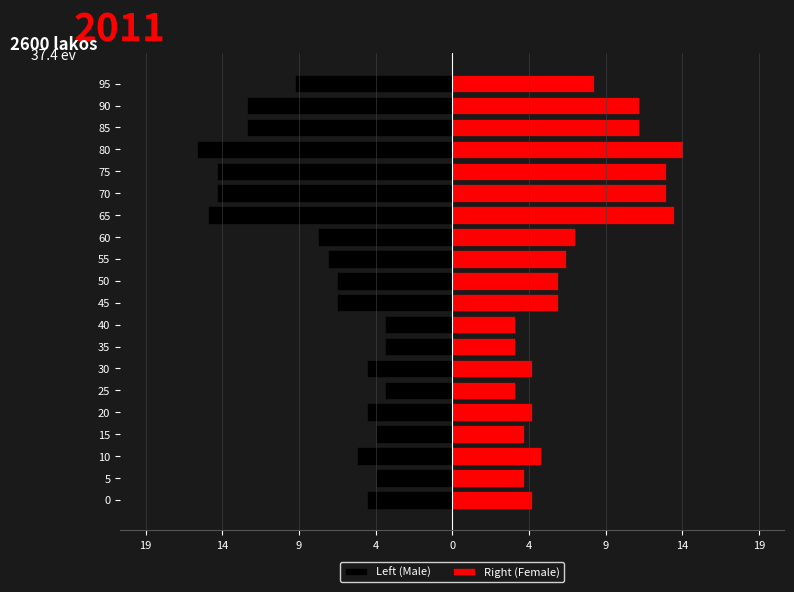

Rank the series by their average value, from lowest to highest.

Left (Male), Right (Female)